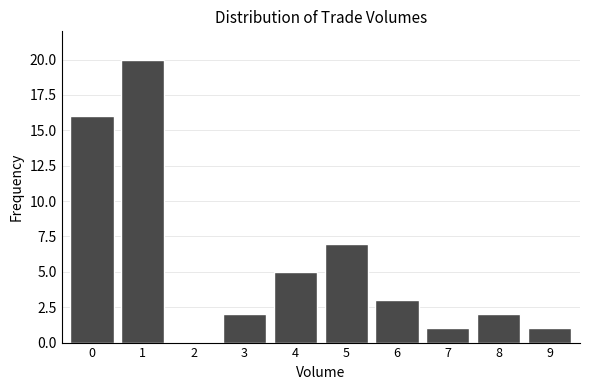

Reading left to right, extract all data points from this chart.

0=16	1=20	2=0	3=2	4=5	5=7	6=3	7=1	8=2	9=1